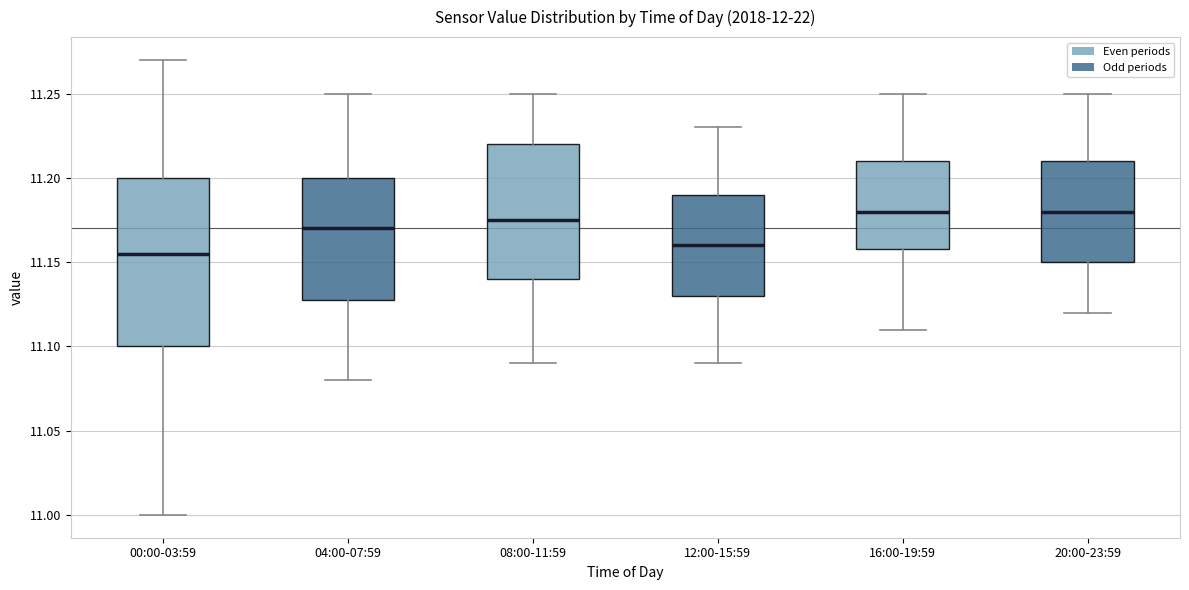

Comparing the boxes themselves (not the whiskers), which one is the tallest?

00:00-03:59